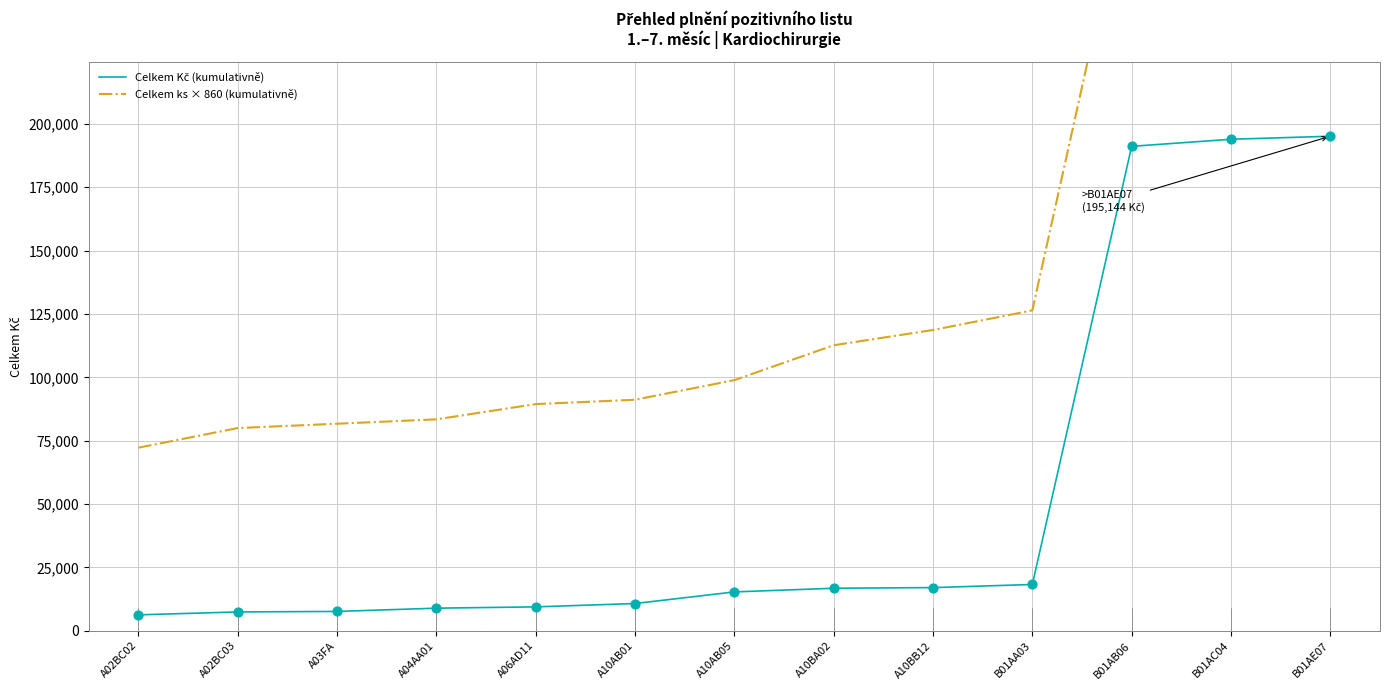

Is the value of Celkem ks × 860 (kumulativně) at A06AD11 greater than the value of Celkem Kč (kumulativně) at A02BC03?

Yes